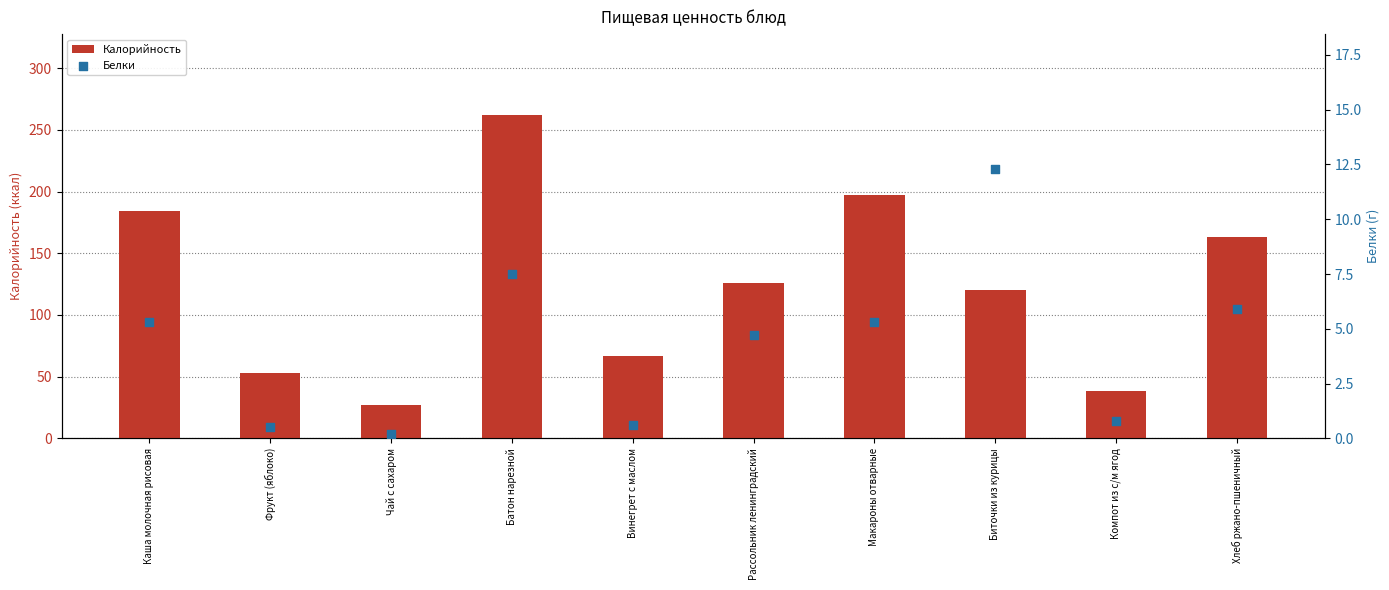

At which category is the sum across all series the highest?

Батон нарезной